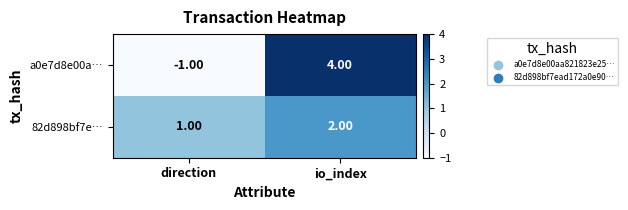

Between direction and io_index, which series saw the biggest shift?

a0e7d8e00a…